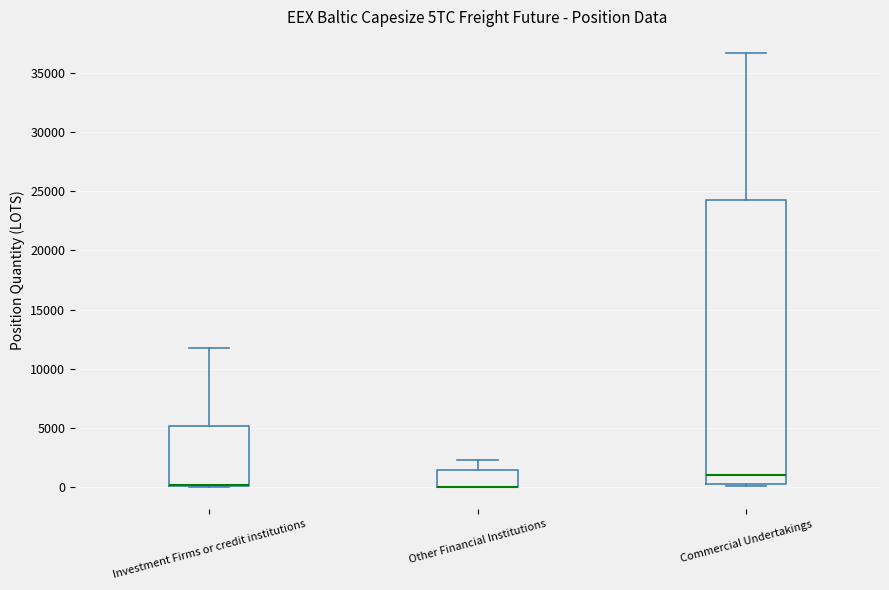

Where does the upper whisker of the box for Investment Firms or credit institutions end on the y-axis? The values are not printed on the chart, so give them approximately, as read against the axis.

12000